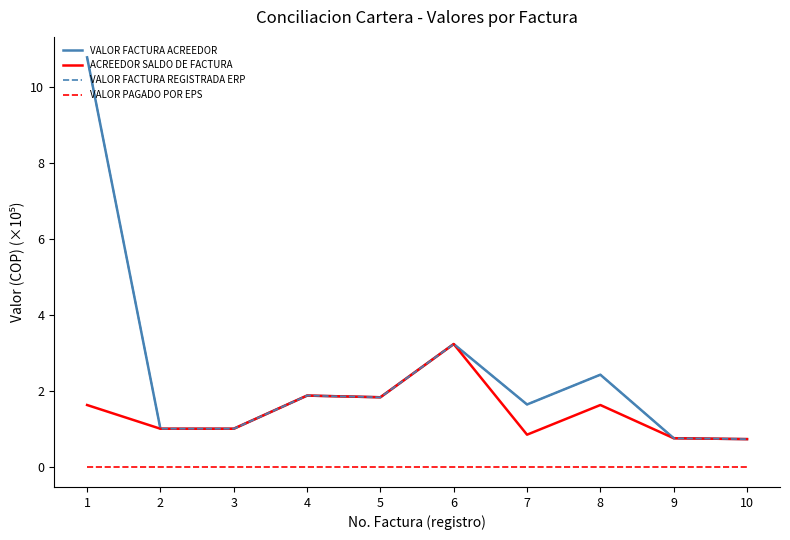

How many interior local peaks does the VALOR FACTURA REGISTRADA ERP series have?

3